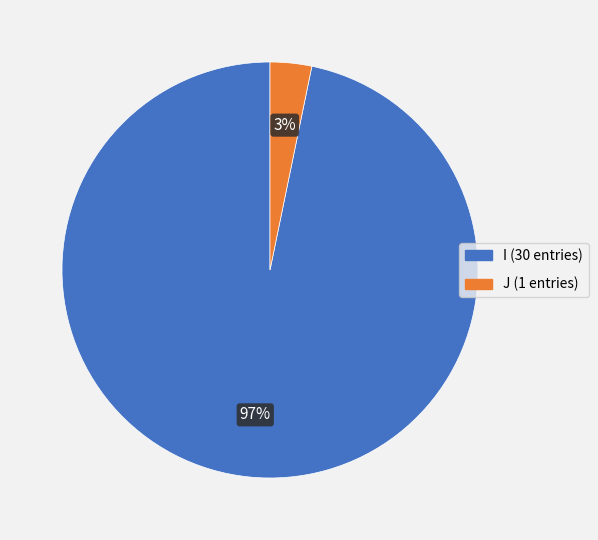

How many segments does this pie chart have?

2